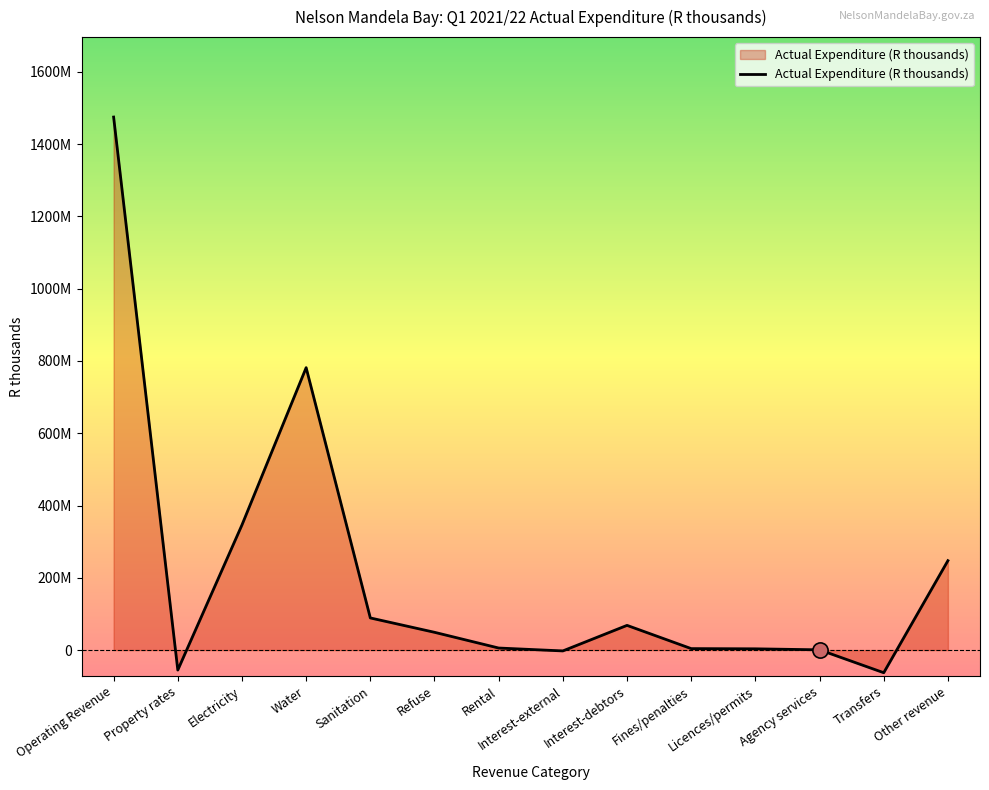

What is the change in value from Interest-external to Other revenue?

+249748195